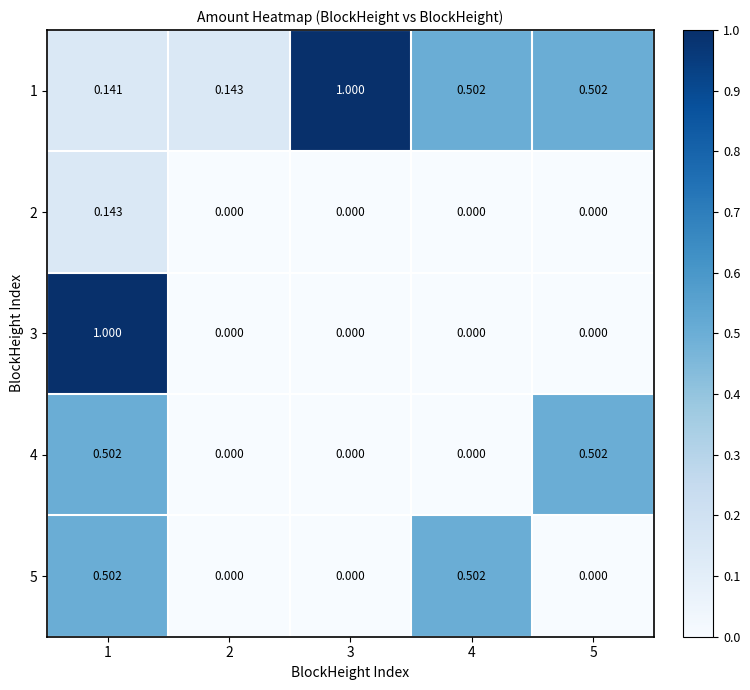

Is the value of 4 at 5 greater than the value of 2 at 3?

Yes